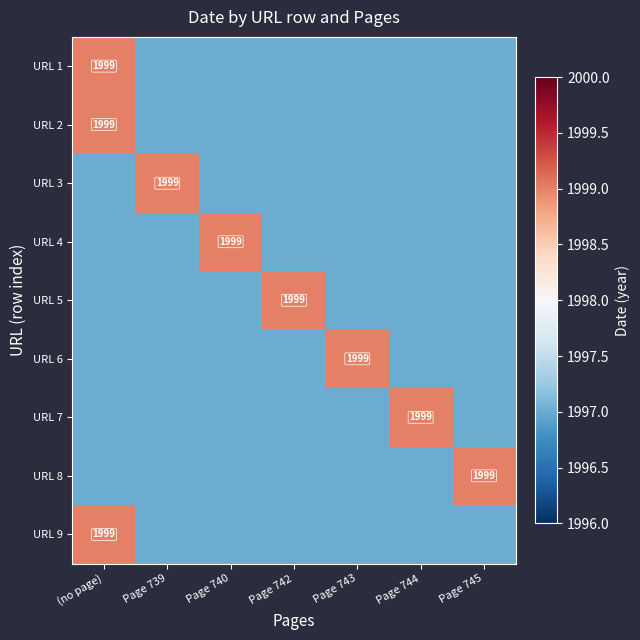

True or false: URL 2 has a value of 1999 at (no page).

True